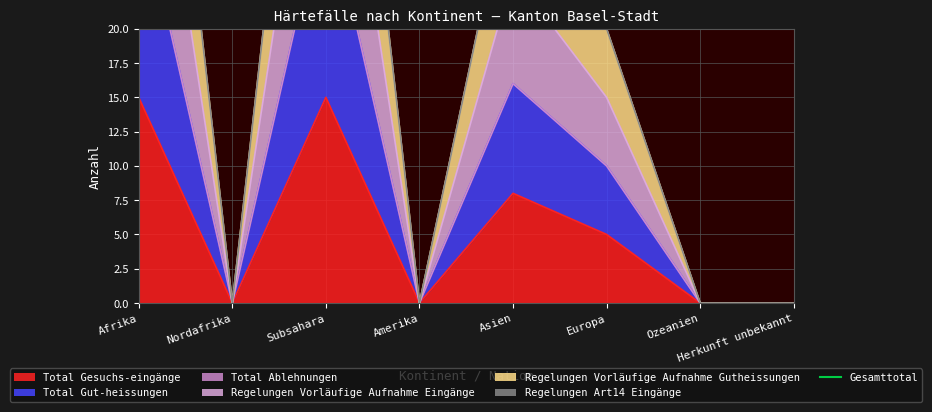

In Regelungen Vorläufige Aufnahme Gutheissungen, how many points are lower than both neighbors (excluding endpoints)?

2